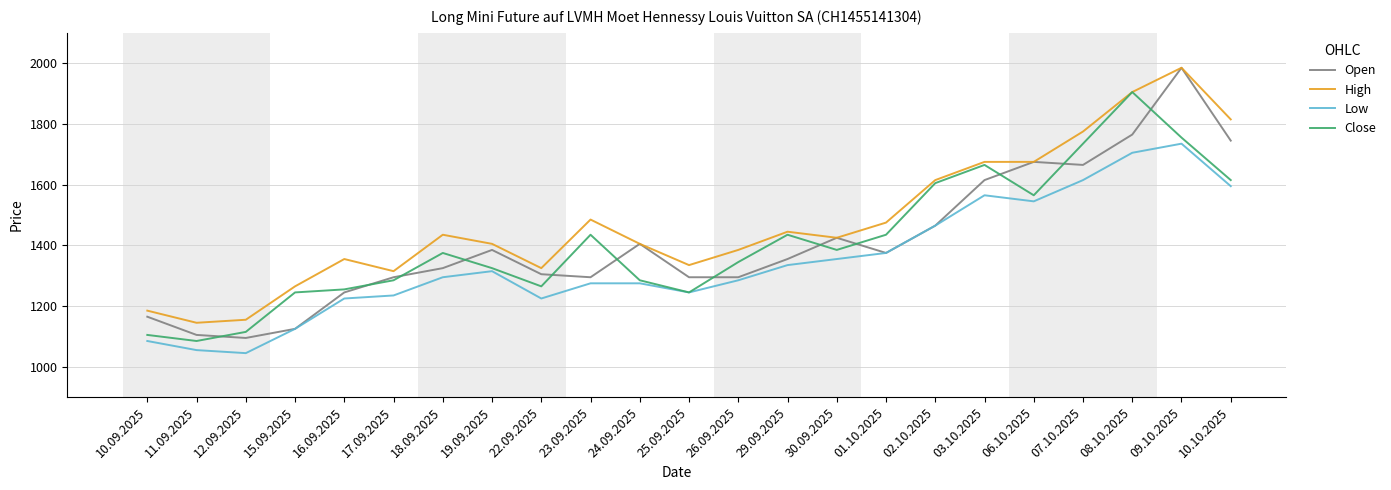

Reading left to right, list all the values displayed in this chart.

Open: 10.09.2025=1165	11.09.2025=1105	12.09.2025=1095	15.09.2025=1125	16.09.2025=1245	17.09.2025=1295	18.09.2025=1325	19.09.2025=1385	22.09.2025=1305	23.09.2025=1295	24.09.2025=1405	25.09.2025=1295	26.09.2025=1295	29.09.2025=1355	30.09.2025=1425	01.10.2025=1375	02.10.2025=1465	03.10.2025=1615	06.10.2025=1675	07.10.2025=1665	08.10.2025=1765	09.10.2025=1985	10.10.2025=1745
High: 10.09.2025=1185	11.09.2025=1145	12.09.2025=1155	15.09.2025=1265	16.09.2025=1355	17.09.2025=1315	18.09.2025=1435	19.09.2025=1405	22.09.2025=1325	23.09.2025=1485	24.09.2025=1405	25.09.2025=1335	26.09.2025=1385	29.09.2025=1445	30.09.2025=1425	01.10.2025=1475	02.10.2025=1615	03.10.2025=1675	06.10.2025=1675	07.10.2025=1775	08.10.2025=1905	09.10.2025=1985	10.10.2025=1815
Low: 10.09.2025=1085	11.09.2025=1055	12.09.2025=1045	15.09.2025=1125	16.09.2025=1225	17.09.2025=1235	18.09.2025=1295	19.09.2025=1315	22.09.2025=1225	23.09.2025=1275	24.09.2025=1275	25.09.2025=1245	26.09.2025=1285	29.09.2025=1335	30.09.2025=1355	01.10.2025=1375	02.10.2025=1465	03.10.2025=1565	06.10.2025=1545	07.10.2025=1615	08.10.2025=1705	09.10.2025=1735	10.10.2025=1595
Close: 10.09.2025=1105	11.09.2025=1085	12.09.2025=1115	15.09.2025=1245	16.09.2025=1255	17.09.2025=1285	18.09.2025=1375	19.09.2025=1325	22.09.2025=1265	23.09.2025=1435	24.09.2025=1285	25.09.2025=1245	26.09.2025=1345	29.09.2025=1435	30.09.2025=1385	01.10.2025=1435	02.10.2025=1605	03.10.2025=1665	06.10.2025=1565	07.10.2025=1735	08.10.2025=1905	09.10.2025=1755	10.10.2025=1615